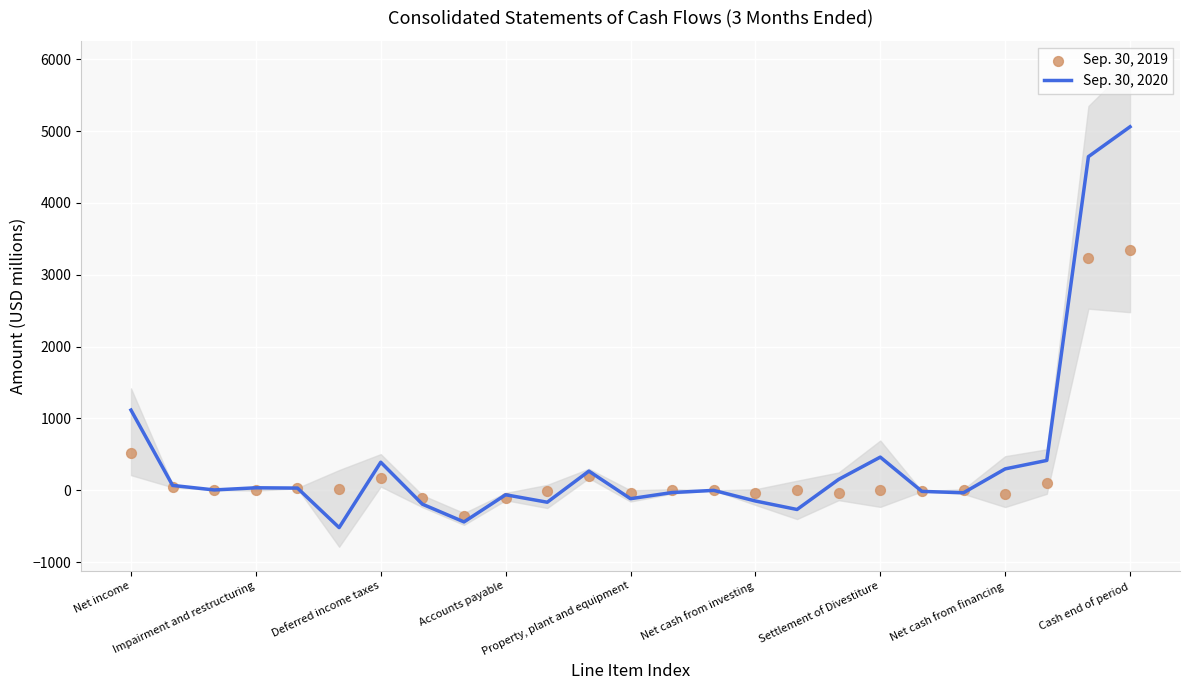

Which series reaches the minimum Y coordinate?

Sep. 30, 2020